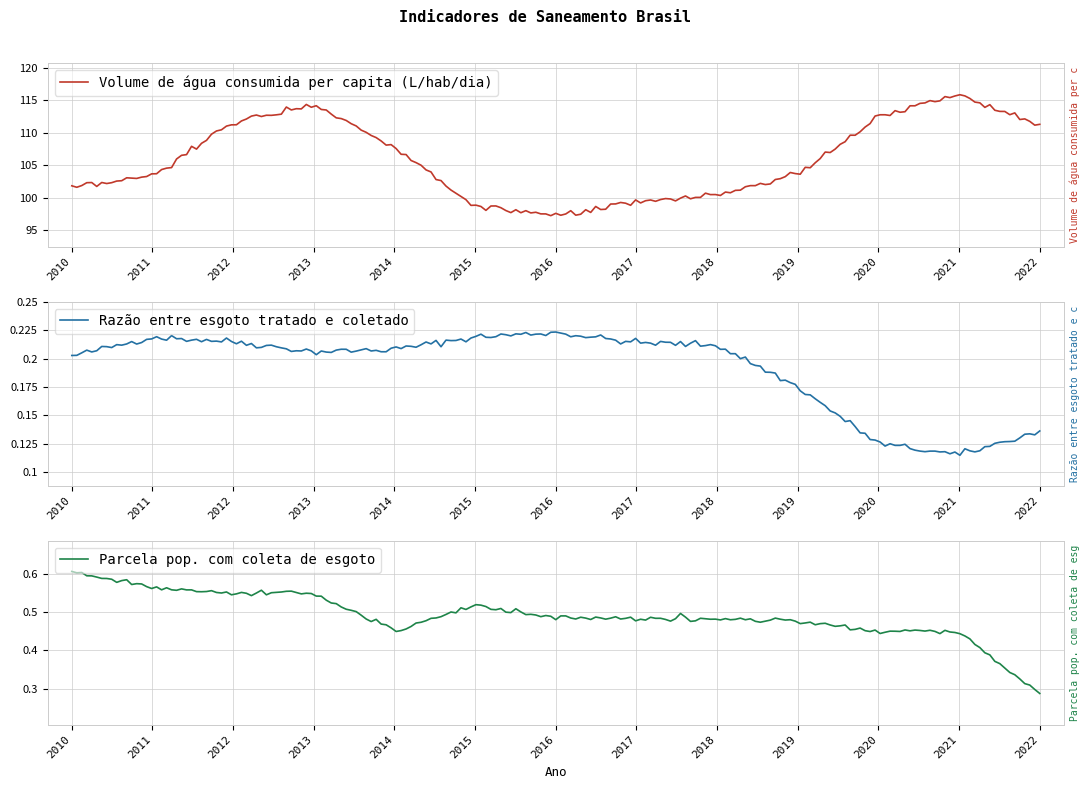

At which category does Parcela pop. com coleta de esgoto reach its first local peak?

2015